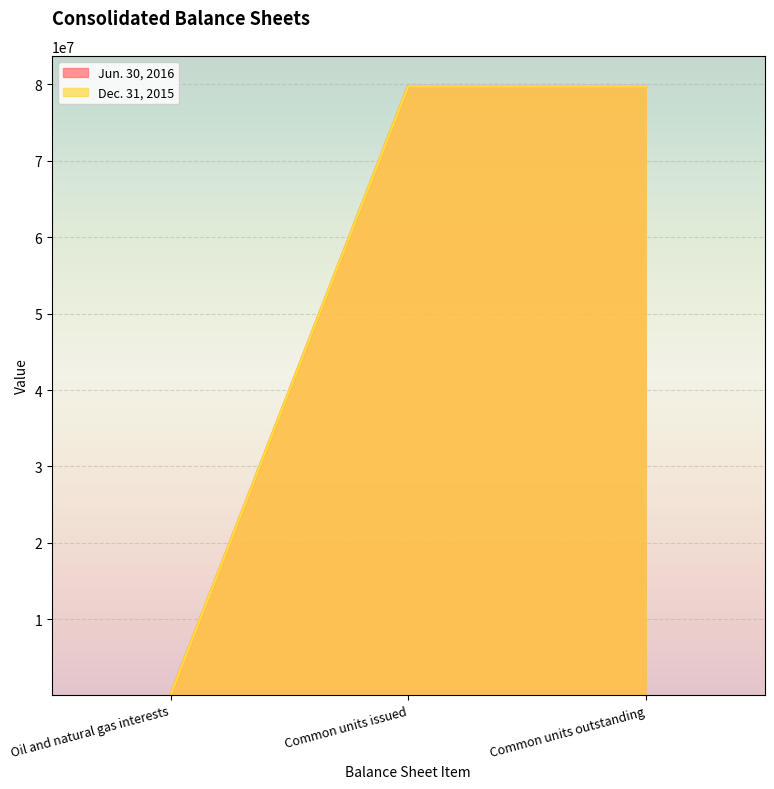

Reading right to left, what are all the values shown in this chart?

Jun. 30, 2016: Common units outstanding=79743124	Common units issued=79743124	Oil and natural gas interests=94480
Dec. 31, 2015: Common units outstanding=79726006	Common units issued=79726006	Oil and natural gas interests=85329